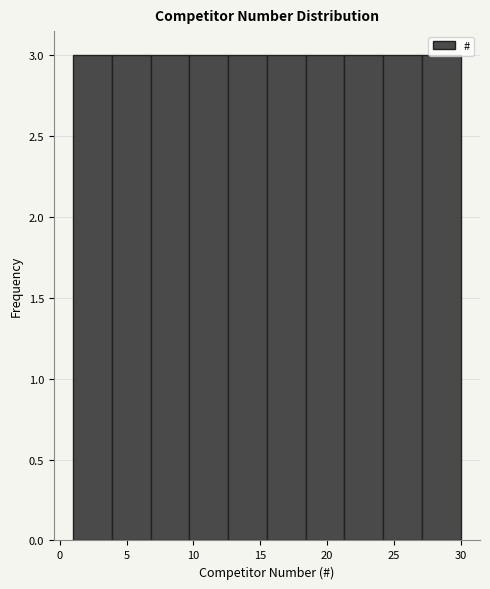

Reading left to right, list every bar in this chart as the range it spans on the x-axis followed by its height. Neither the bar edges nor the heights are printed on the chart, so give them approximately, as read against the axes.

1.0 to 3.9: 3
3.9 to 6.8: 3
6.8 to 9.7: 3
9.7 to 12.6: 3
12.6 to 15.5: 3
15.5 to 18.4: 3
18.4 to 21.3: 3
21.3 to 24.2: 3
24.2 to 27.1: 3
27.1 to 30.0: 3